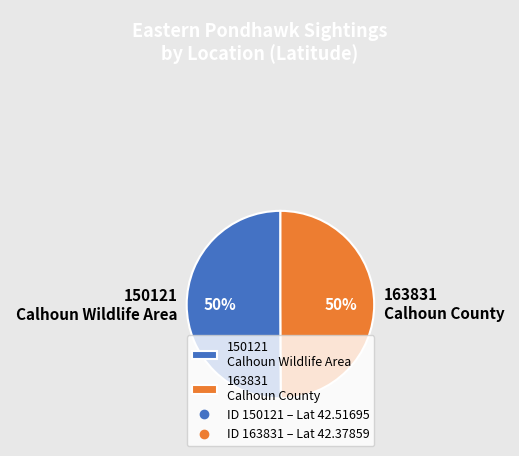

How many slices are in this pie chart?

2